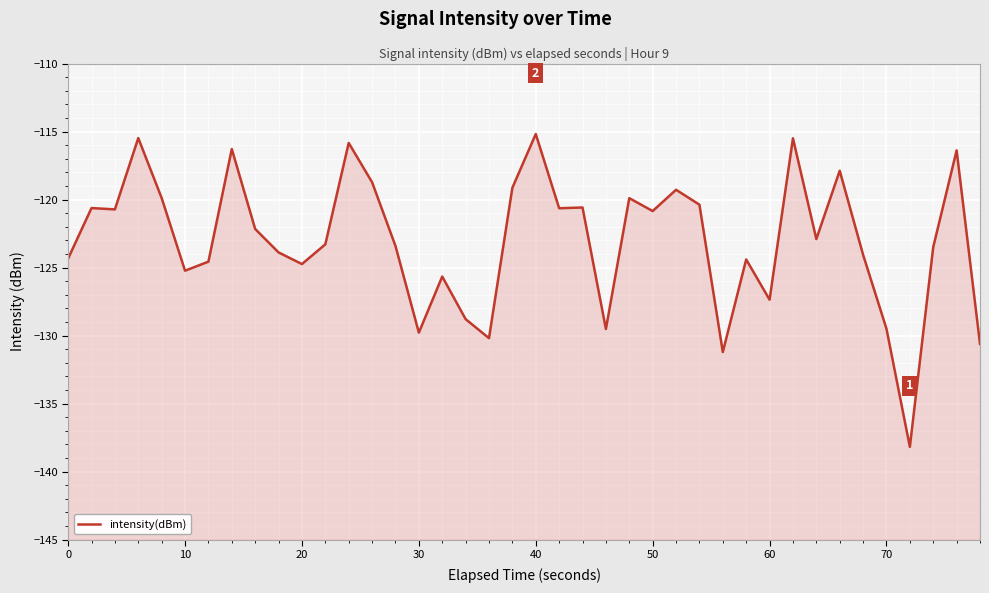

What is the sum of all values?

-4920.6